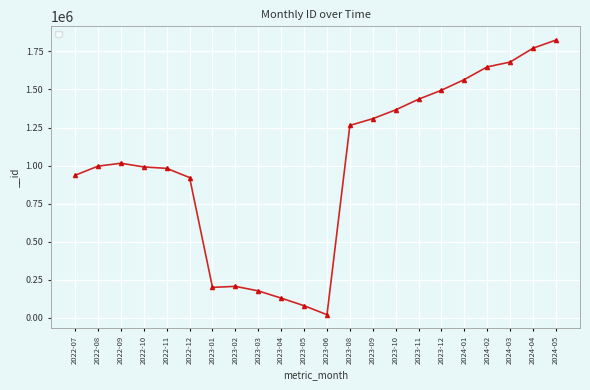

What is the value of the 22nd point from the left?

1824731